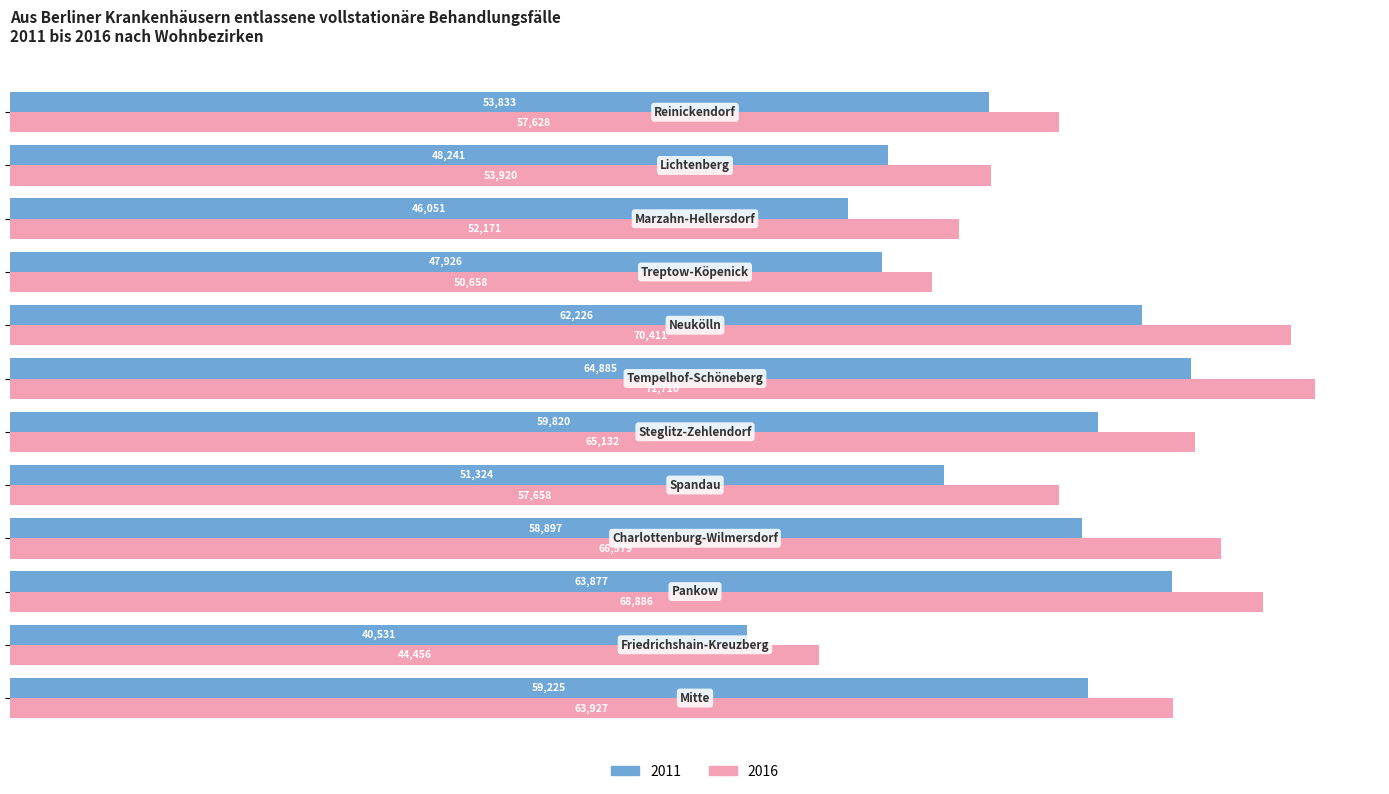

What is the difference between the maximum and minimum values in the 2016 series?

27254